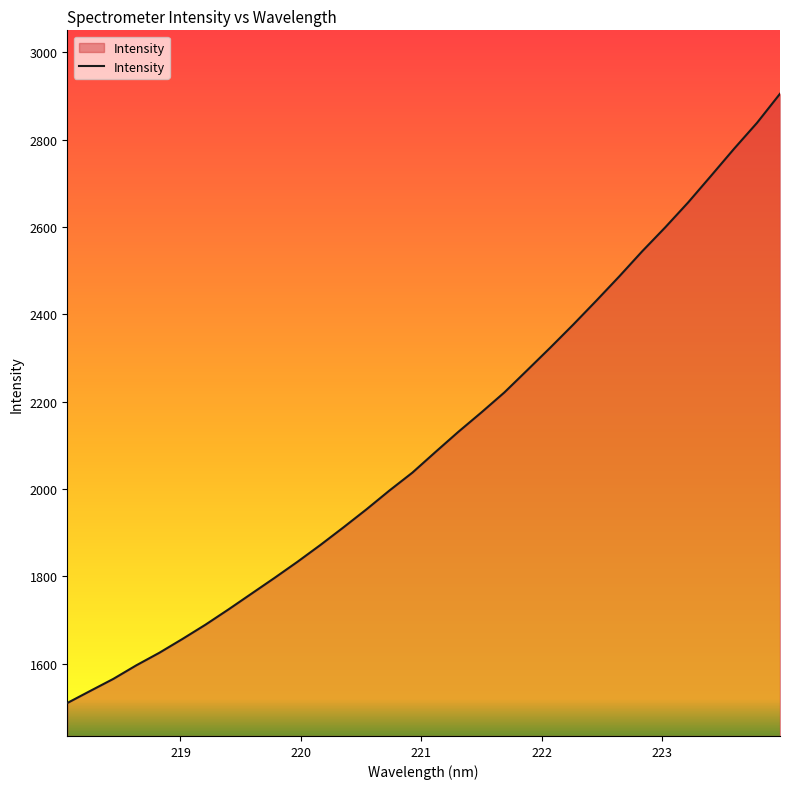

What is the difference between the maximum and minimum values?

1395.3